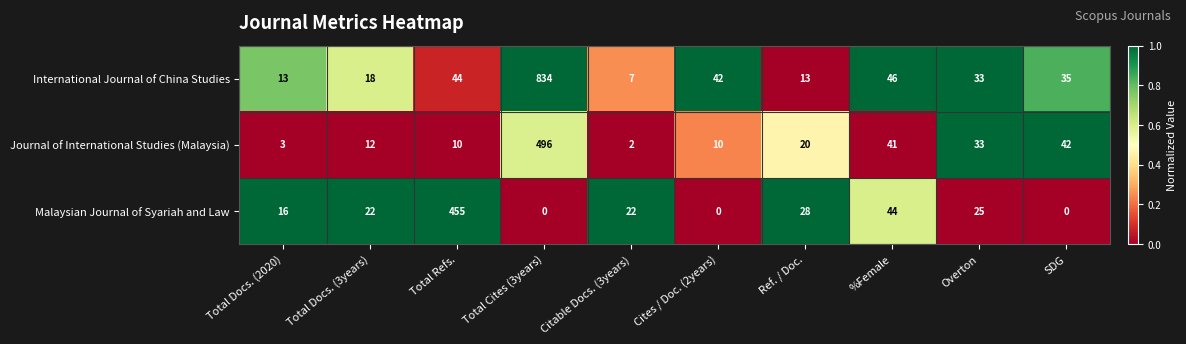

What is the sum of all Malaysian Journal of Syariah and Law values?

612